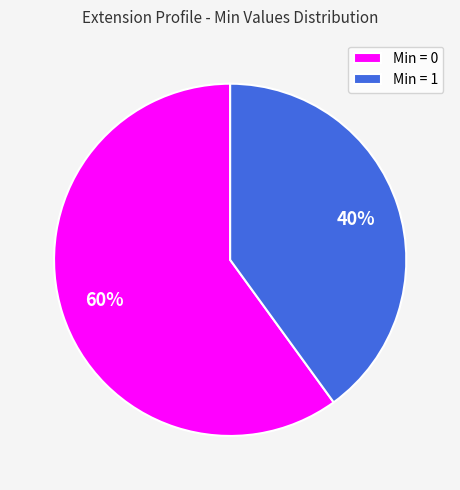

Is there a majority slice in this chart?

Yes